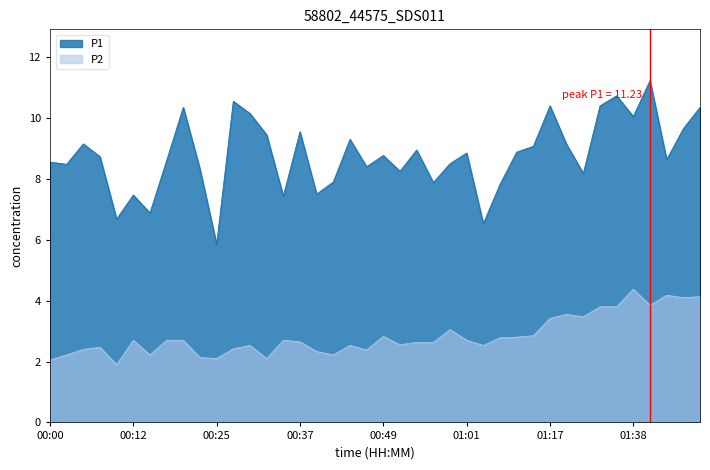

At which label does P2 first exceed 2?

00:00